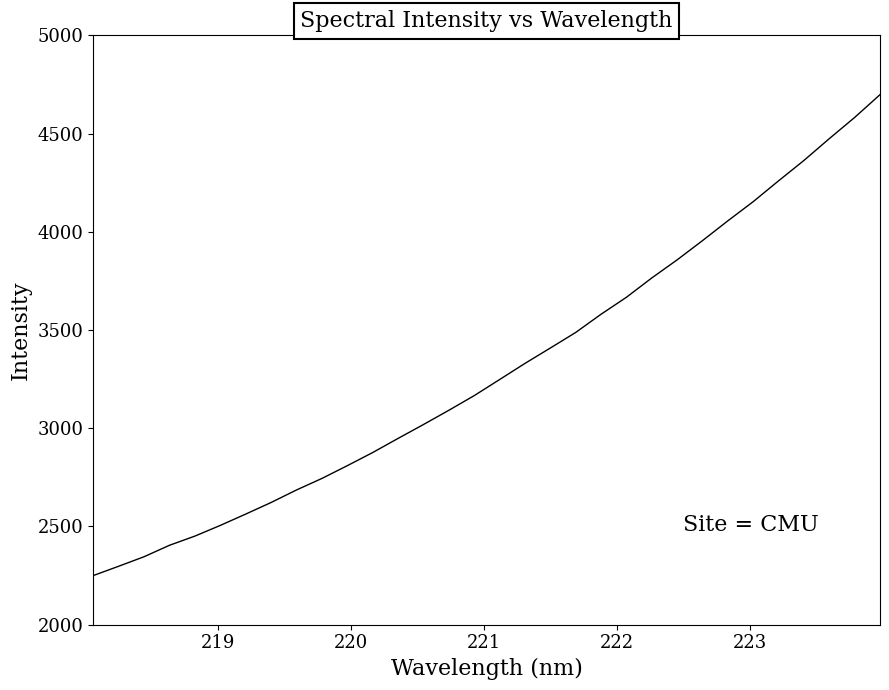

What is the difference between the maximum and minimum values?

2448.1